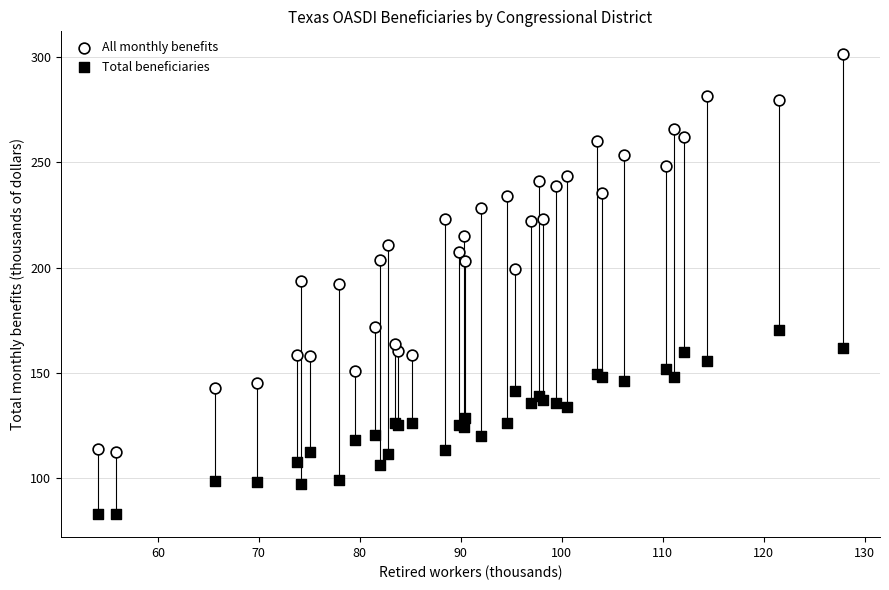

Which series contains the lowest Y value?

Total beneficiaries